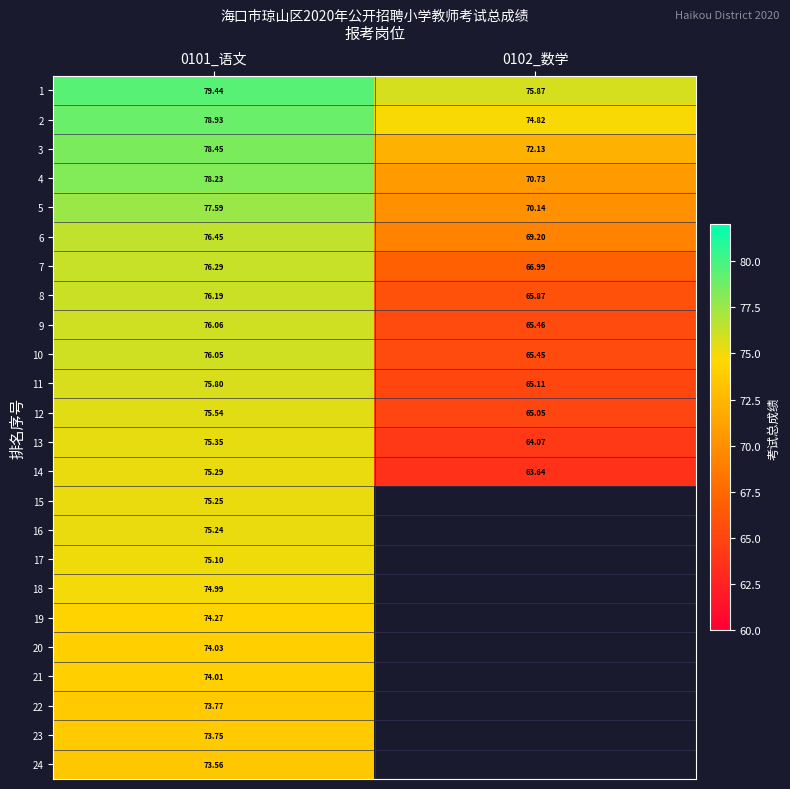

What is the sum of the 4 values at 0102_数学 and 0101_语文?

149.0